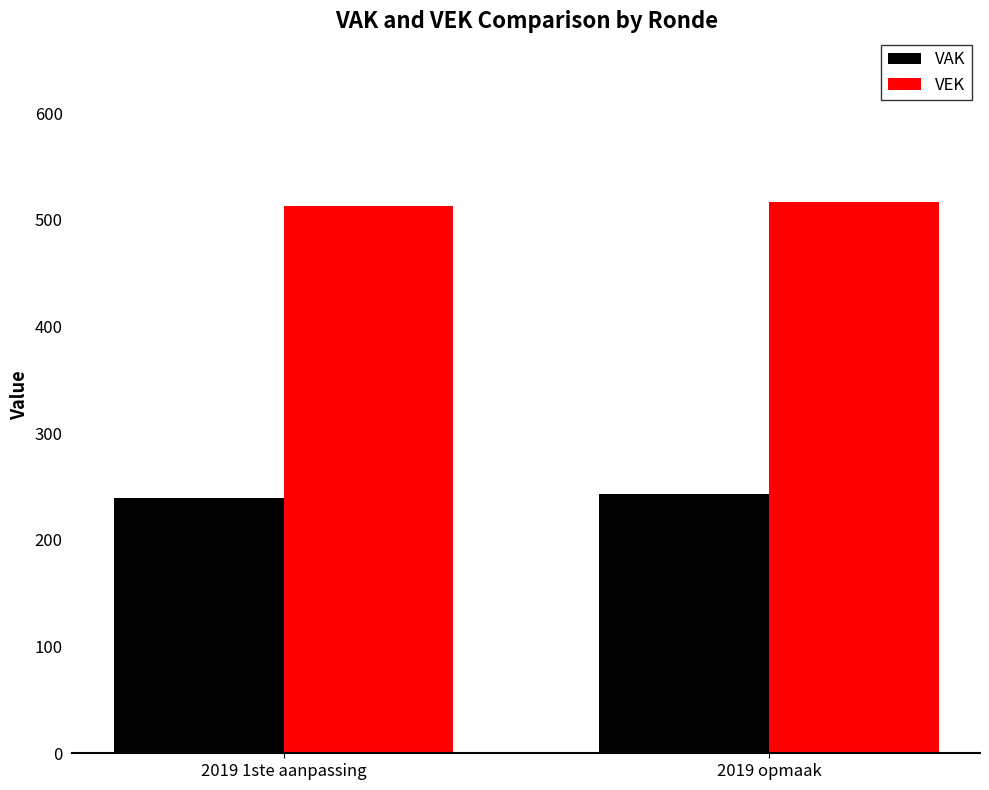

What is the smallest value displayed?

239